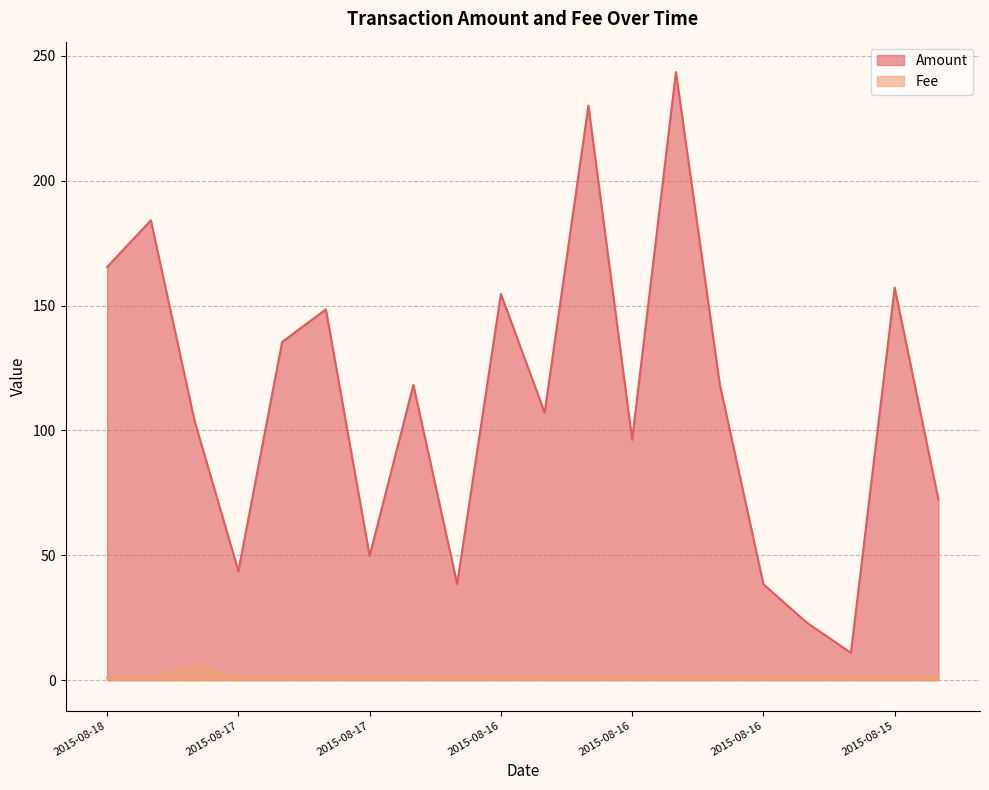

What are all the series names shown in the legend?

Amount, Fee